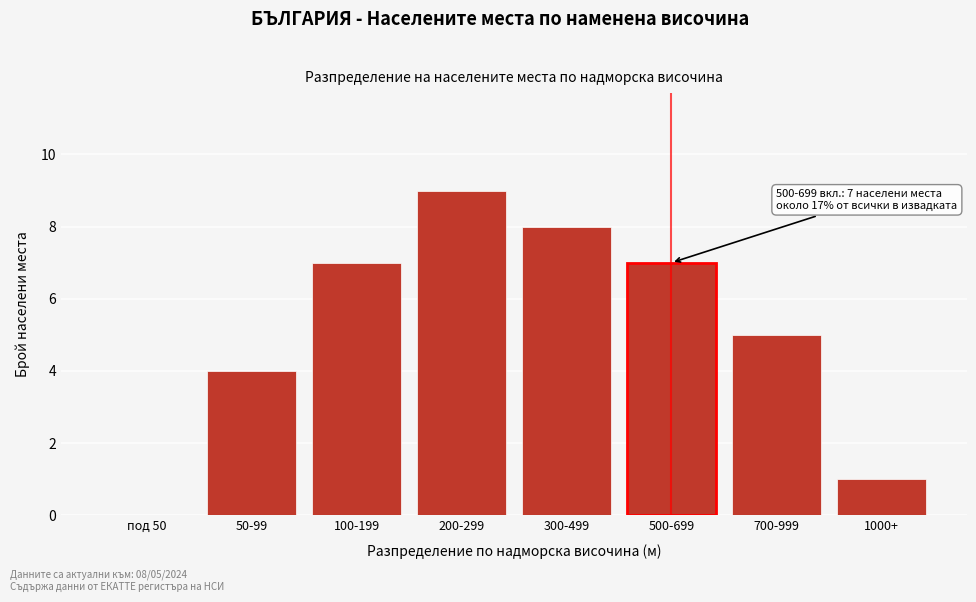

Reading right to left, transcribe all the data shown in this chart.

1000+=1	700-999=5	500-699=7	300-499=8	200-299=9	100-199=7	50-99=4	под 50=0